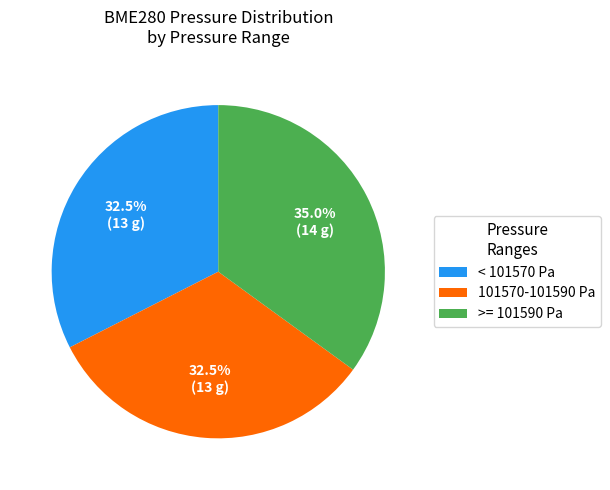

Is the sum of >= 101590 Pa and 101570-101590 Pa greater than half?

Yes